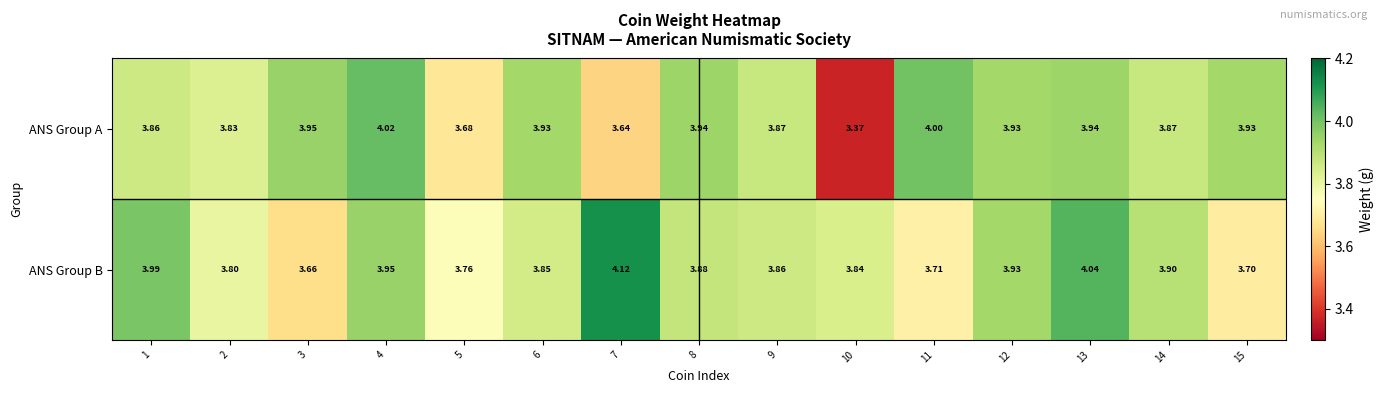

List the series in order of their peak value, lowest first.

ANS Group A, ANS Group B